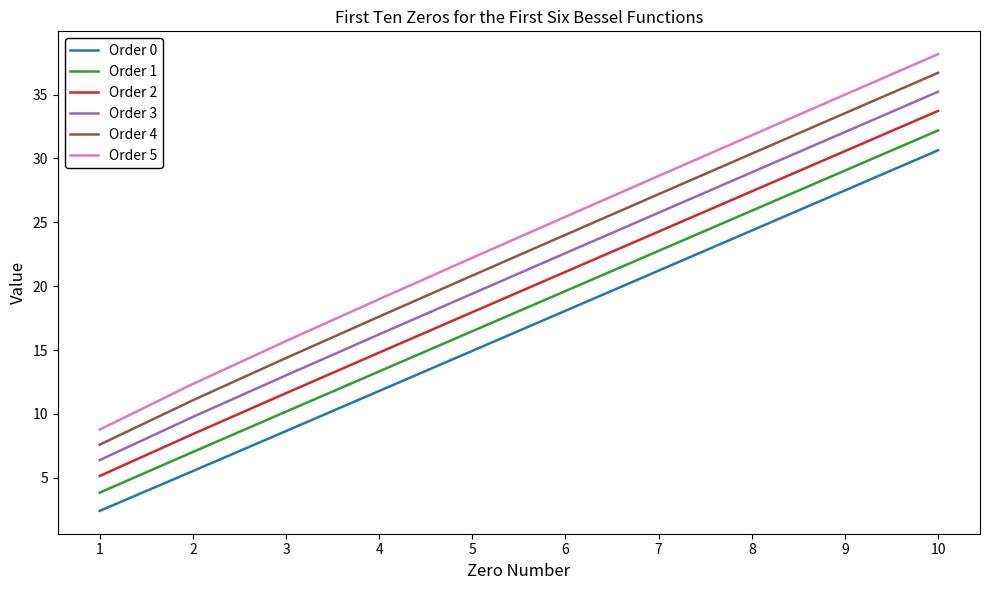

Reading left to right, extract all data points from this chart.

Order 0: 1=2.4	2=5.5	3=8.7	4=11.8	5=14.9	6=18.1	7=21.2	8=24.4	9=27.5	10=30.6
Order 1: 1=3.8	2=7.0	3=10.2	4=13.3	5=16.5	6=19.6	7=22.8	8=25.9	9=29.0	10=32.2
Order 2: 1=5.1	2=8.4	3=11.6	4=14.8	5=18.0	6=21.1	7=24.3	8=27.4	9=30.6	10=33.7
Order 3: 1=6.4	2=9.8	3=13.0	4=16.2	5=19.4	6=22.6	7=25.7	8=28.9	9=32.1	10=35.2
Order 4: 1=7.6	2=11.1	3=14.4	4=17.6	5=20.8	6=24.0	7=27.2	8=30.4	9=33.5	10=36.7
Order 5: 1=8.8	2=12.3	3=15.7	4=19.0	5=22.2	6=25.4	7=28.6	8=31.8	9=35.0	10=38.2